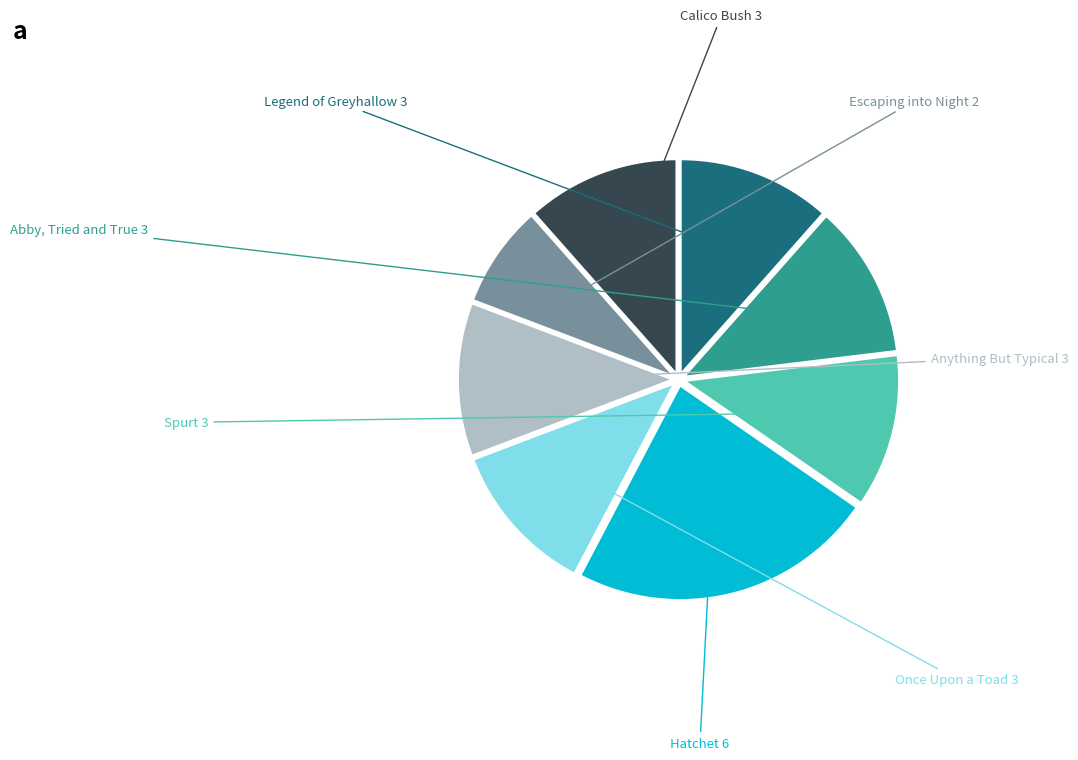

How many segments does this pie chart have?

8